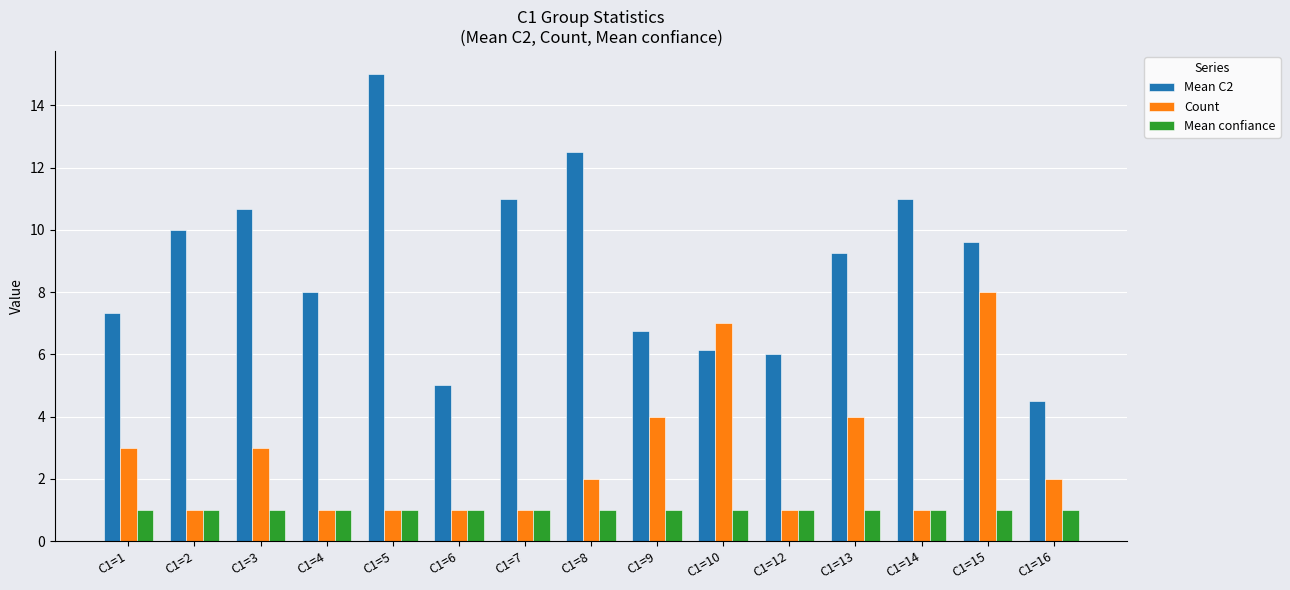

What is the maximum value for Mean confiance?

1.0